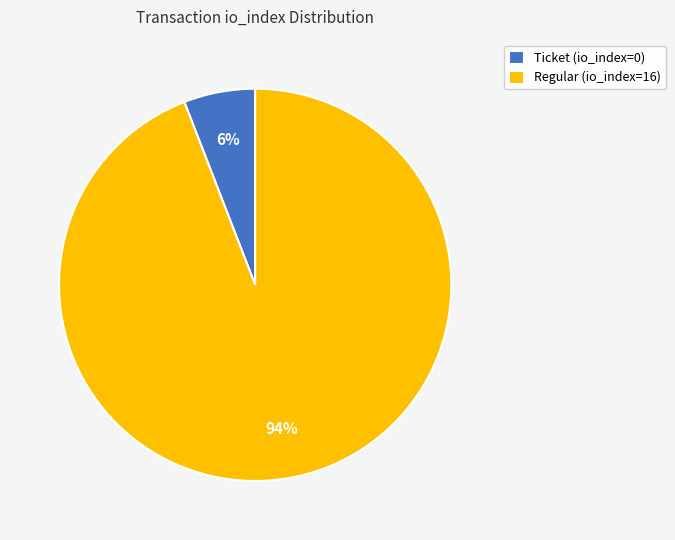

Do Ticket (io_index=0) and Regular (io_index=16) together represent more than half of the pie?

Yes